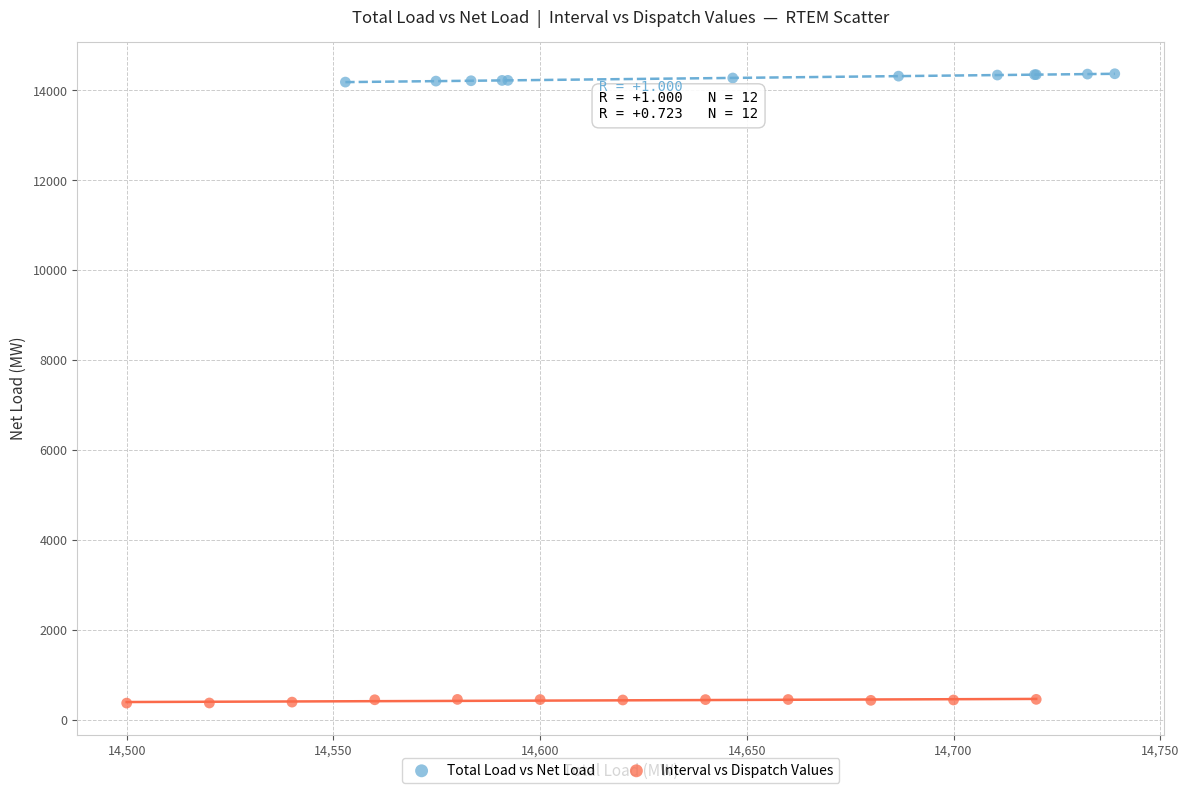

Which series has the largest Y range (max minus min)?

Total Load vs Net Load